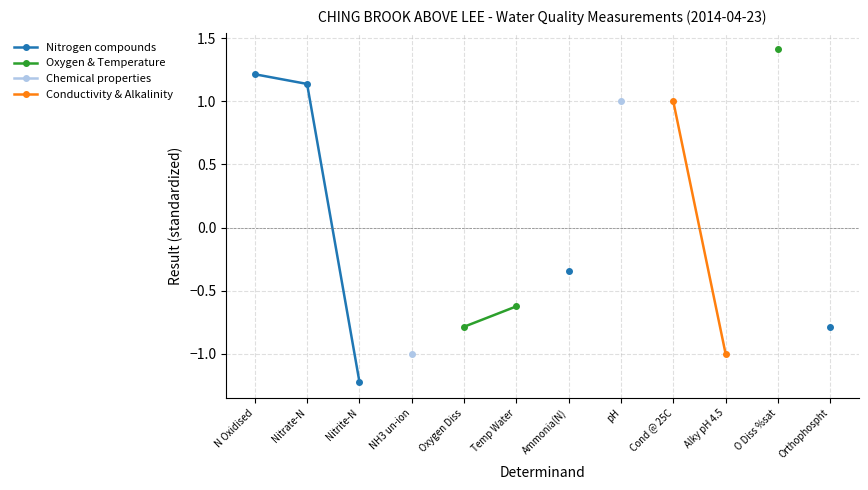

Is this an area chart (filled region under the line)?

No